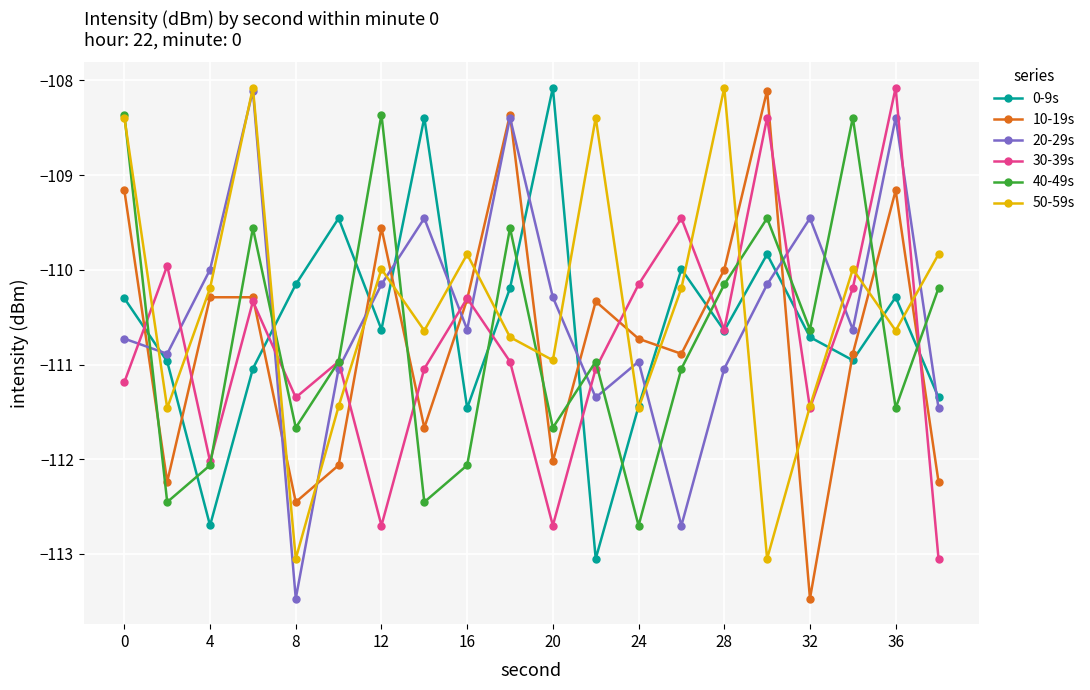

In 20-29s, how many points are lower than both neighbors (excluding endpoints)?

6